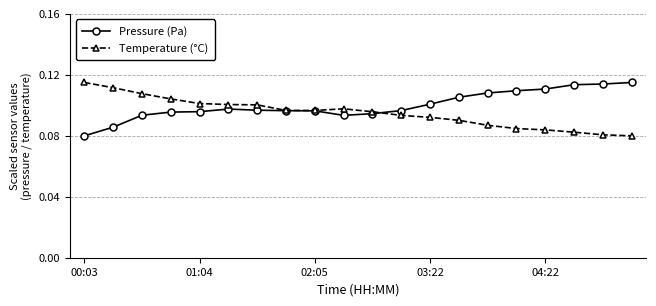

Count the Temperature (°C) values in the range 0 to 1.

20